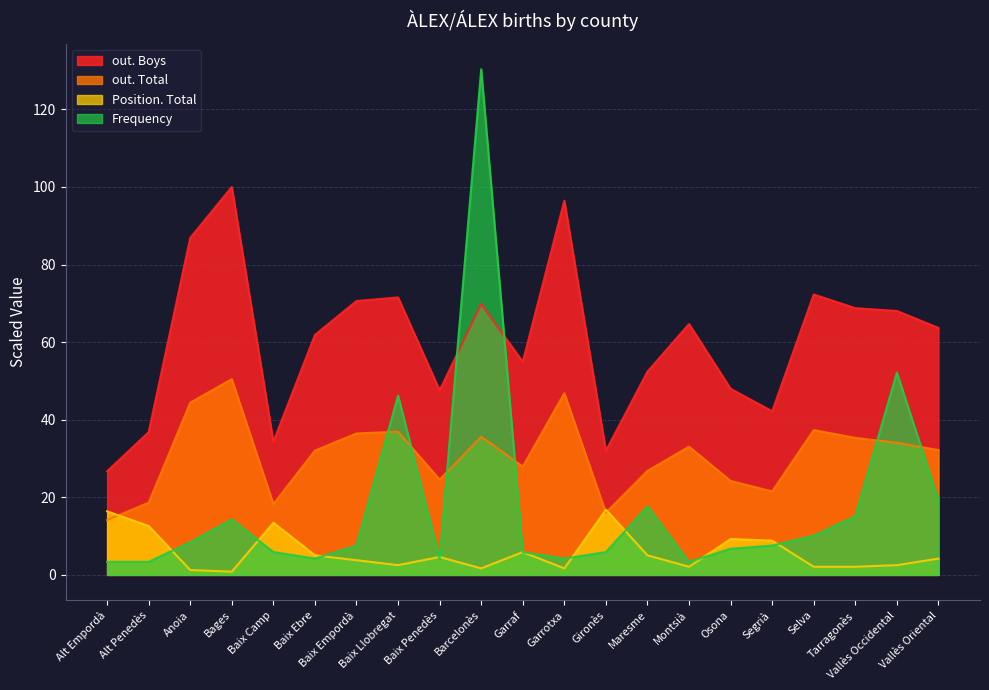

Reading left to right, transcribe all the data shown in this chart.

Frequency: Alt Empordà=3.4	Alt Penedès=3.4	Anoia=8.4	Bages=14.3	Baix Camp=5.9	Baix Ebre=4.2	Baix Empordà=7.6	Baix Llobregat=46.3	Baix Penedès=4.2	Barcelonès=130.4	Garraf=5.9	Garrotxa=4.2	Gironès=5.9	Maresme=17.7	Montsià=3.4	Osona=6.7	Segrià=7.6	Selva=10.1	Tarragonès=15.1	Vallès Occidental=52.1	Vallès Oriental=19.3
Position. Total: Alt Empordà=16.4	Alt Penedès=12.6	Anoia=1.3	Bages=0.8	Baix Camp=13.5	Baix Ebre=5.0	Baix Empordà=3.8	Baix Llobregat=2.5	Baix Penedès=4.6	Barcelonès=1.7	Garraf=5.9	Garrotxa=1.7	Gironès=16.8	Maresme=5.0	Montsià=2.1	Osona=9.3	Segrià=8.8	Selva=2.1	Tarragonès=2.1	Vallès Occidental=2.5	Vallès Oriental=4.2
out. Total: Alt Empordà=14.1	Alt Penedès=18.6	Anoia=44.4	Bages=50.5	Baix Camp=18.3	Baix Ebre=32.0	Baix Empordà=36.5	Baix Llobregat=36.9	Baix Penedès=24.6	Barcelonès=35.6	Garraf=27.9	Garrotxa=46.8	Gironès=16.0	Maresme=26.8	Montsià=33.1	Osona=24.2	Segrià=21.5	Selva=37.3	Tarragonès=35.3	Vallès Occidental=34.1	Vallès Oriental=32.2
out. Boys: Alt Empordà=26.7	Alt Penedès=36.8	Anoia=86.9	Bages=100.0	Baix Camp=34.3	Baix Ebre=61.9	Baix Empordà=70.6	Baix Llobregat=71.5	Baix Penedès=47.6	Barcelonès=69.8	Garraf=54.9	Garrotxa=96.5	Gironès=32.0	Maresme=52.4	Montsià=64.7	Osona=48.0	Segrià=42.2	Selva=72.3	Tarragonès=68.8	Vallès Occidental=68.0	Vallès Oriental=63.7